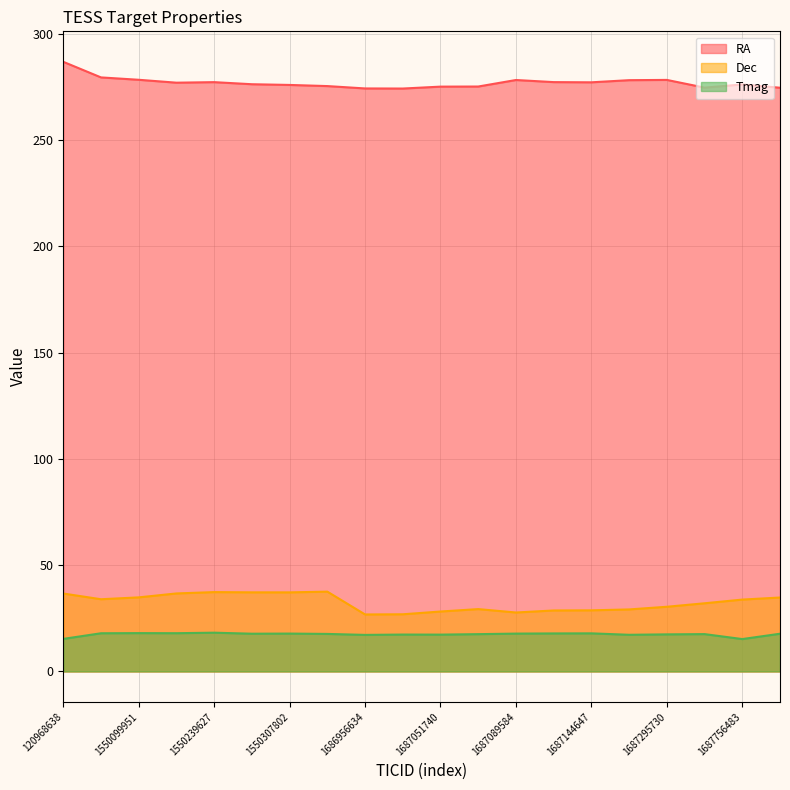

Where is the first local minimum for RA?

1550200335